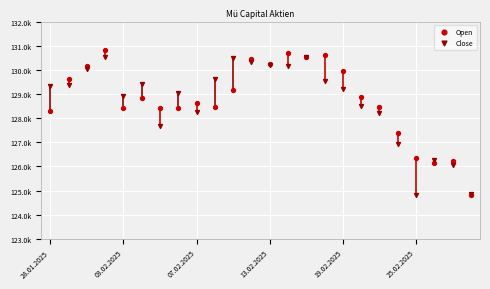

Which series reaches the maximum Y coordinate?

Open